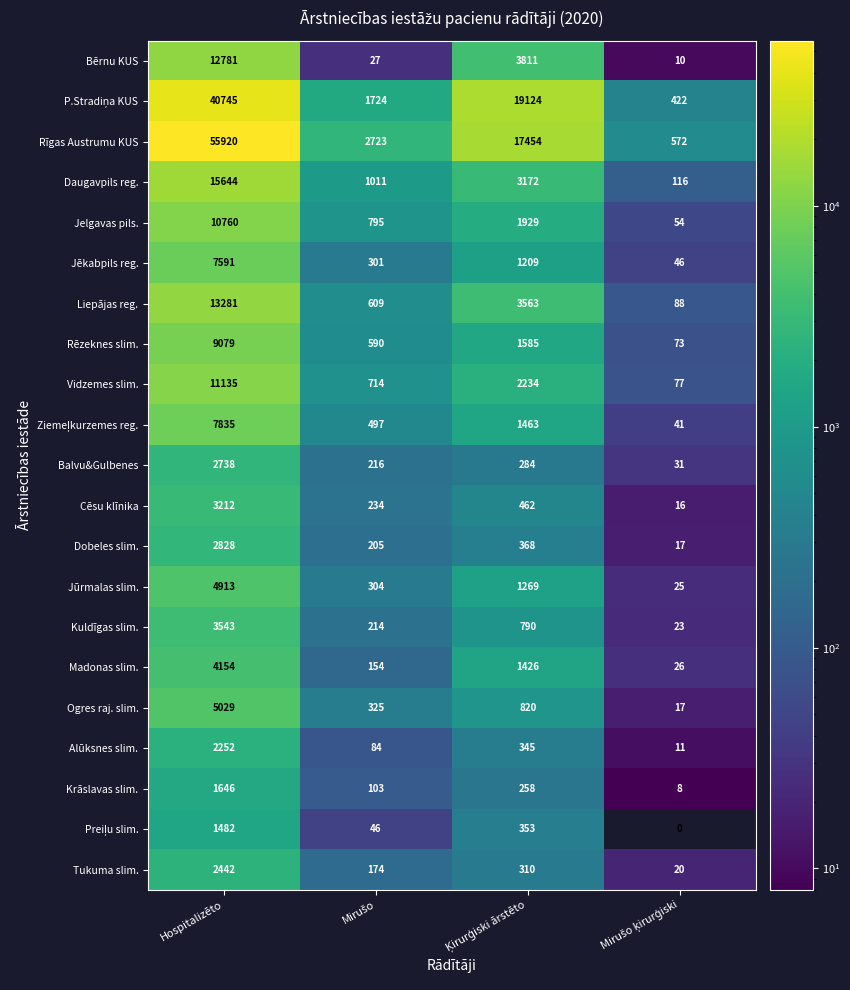

Which series has the widest spread of values?

Rīgas Austrumu KUS